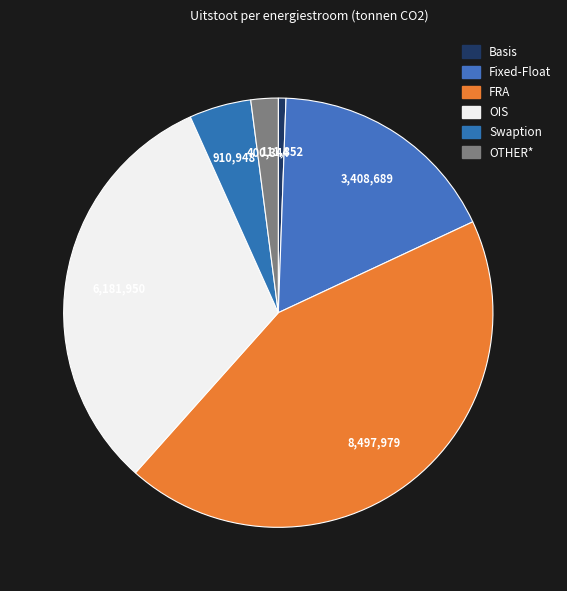

How many slices are in this pie chart?

6